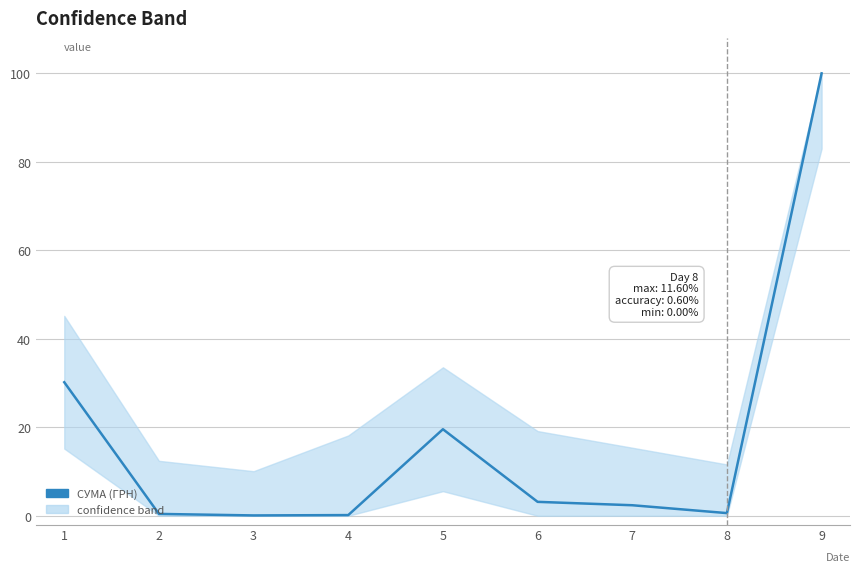

Reading left to right, transcribe all the data shown in this chart.

30.2	0.4	0.1	0.2	19.6	3.1	2.4	0.6	100.0